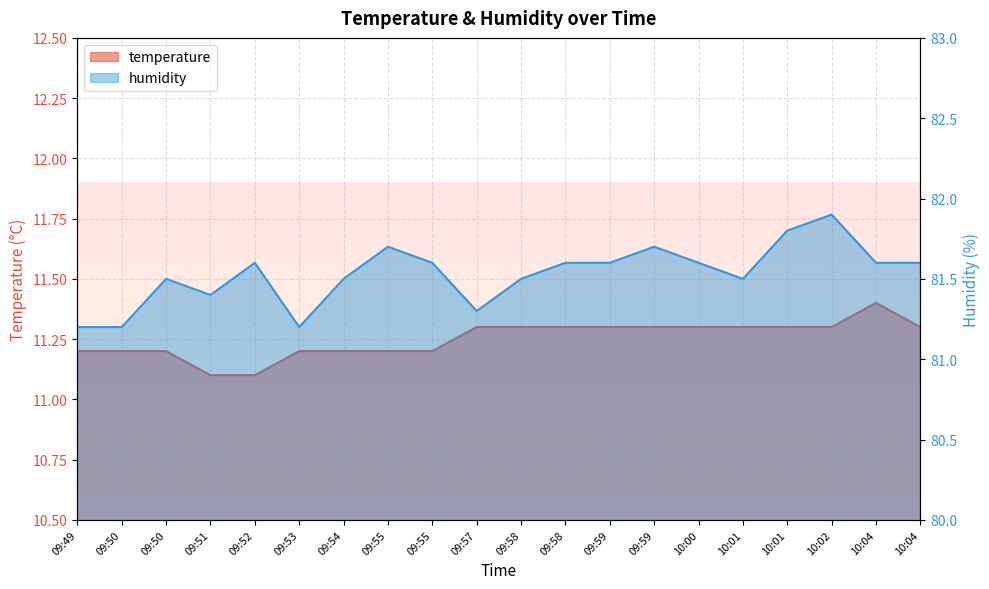

What value does the temperature series have at 09:58?

11.3